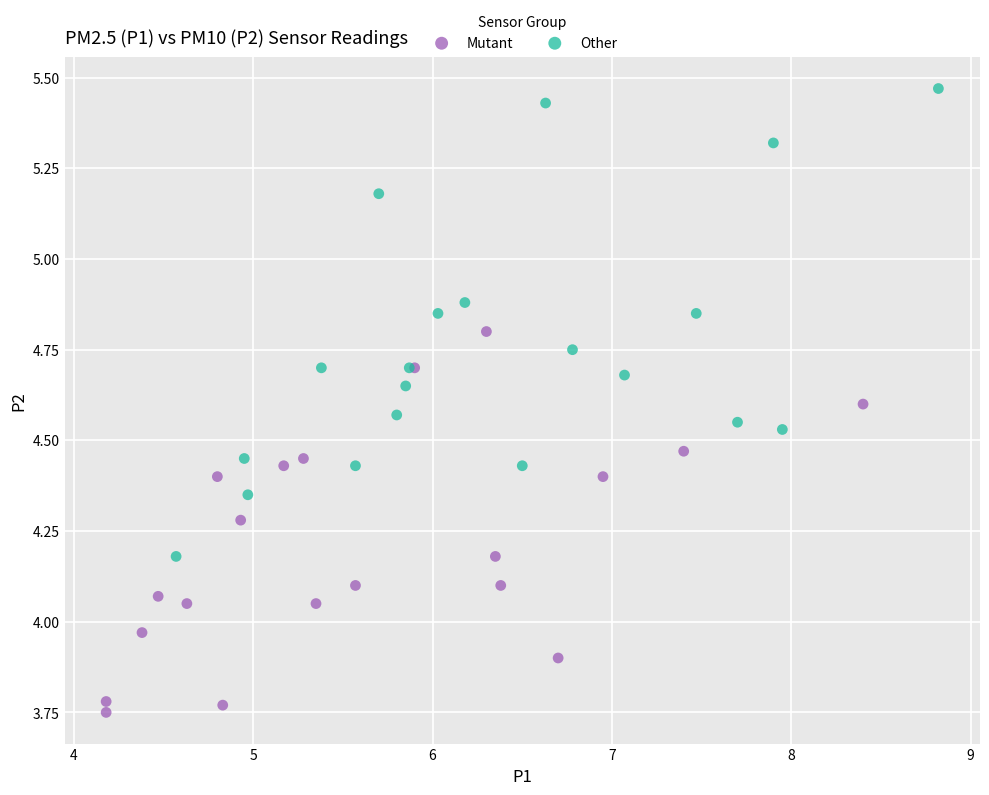

What are all the series names shown in the legend?

Mutant, Other